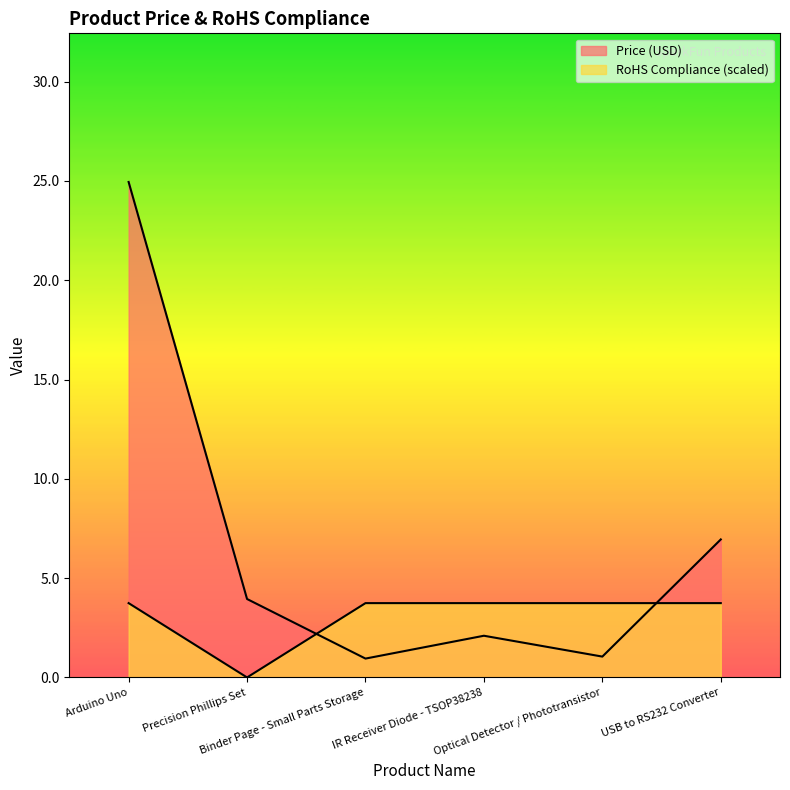

The value of RoHS Compliance at IR Receiver Diode - TSOP38238 is 5.5. True or false?

False